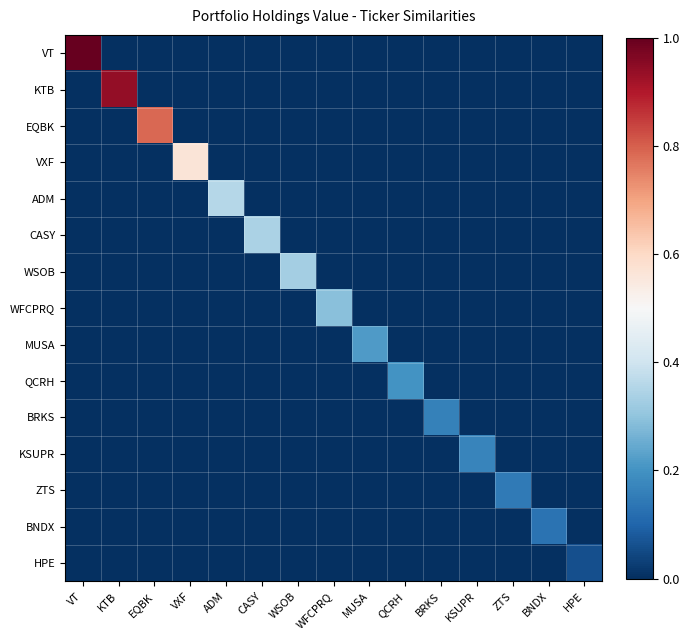

At QCRH, list the series in order from smallest to largest.

VT, KTB, EQBK, VXF, ADM, CASY, WSOB, WFCPRQ, MUSA, BRKS, KSUPR, ZTS, BNDX, HPE, QCRH